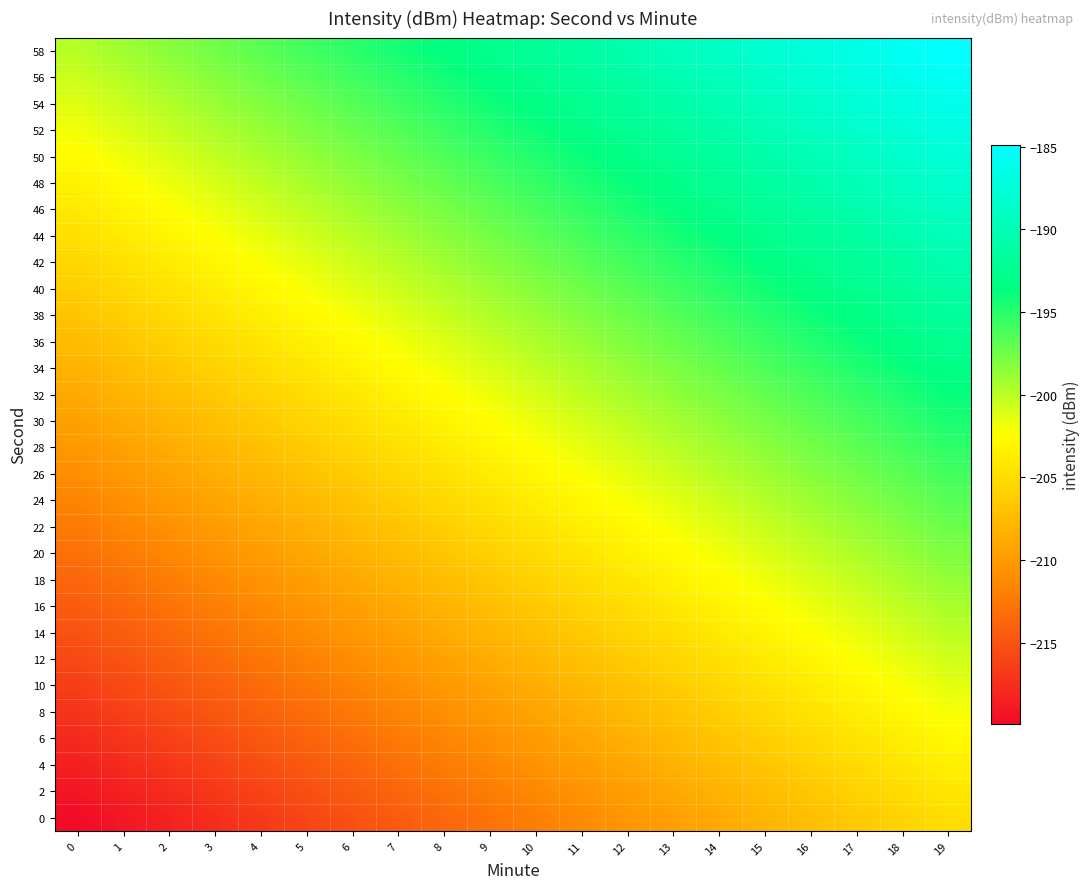

Which has a higher value, 14 or 12?

14